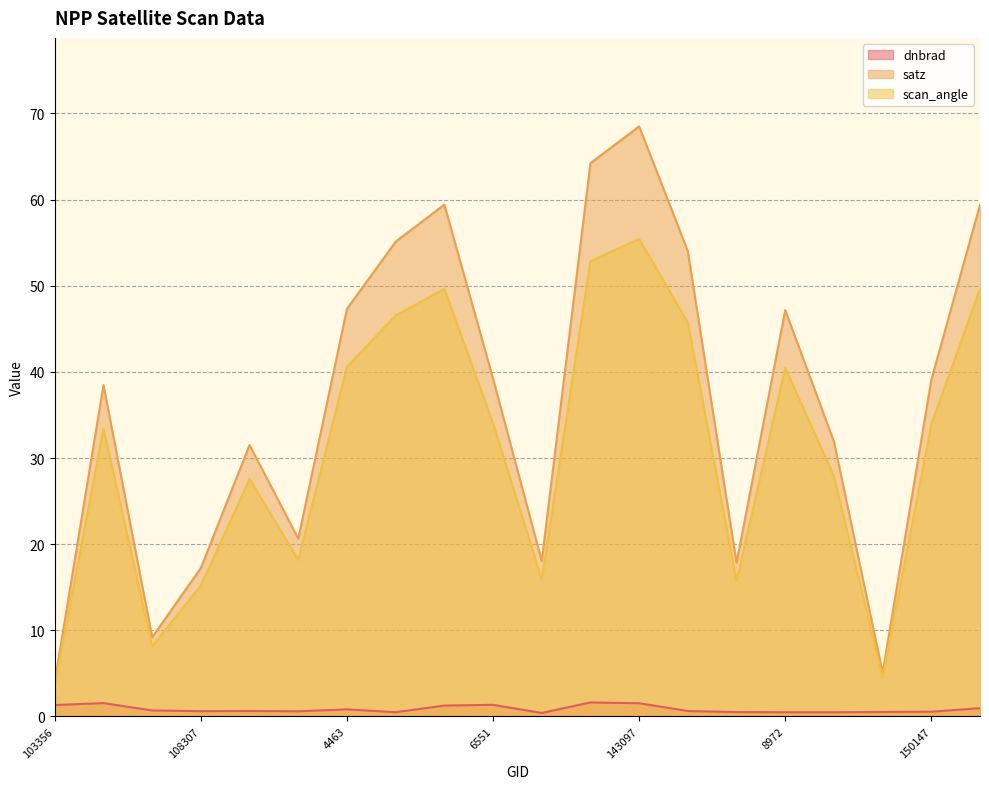

True or false: scan_angle and satz intersect in this chart.

False